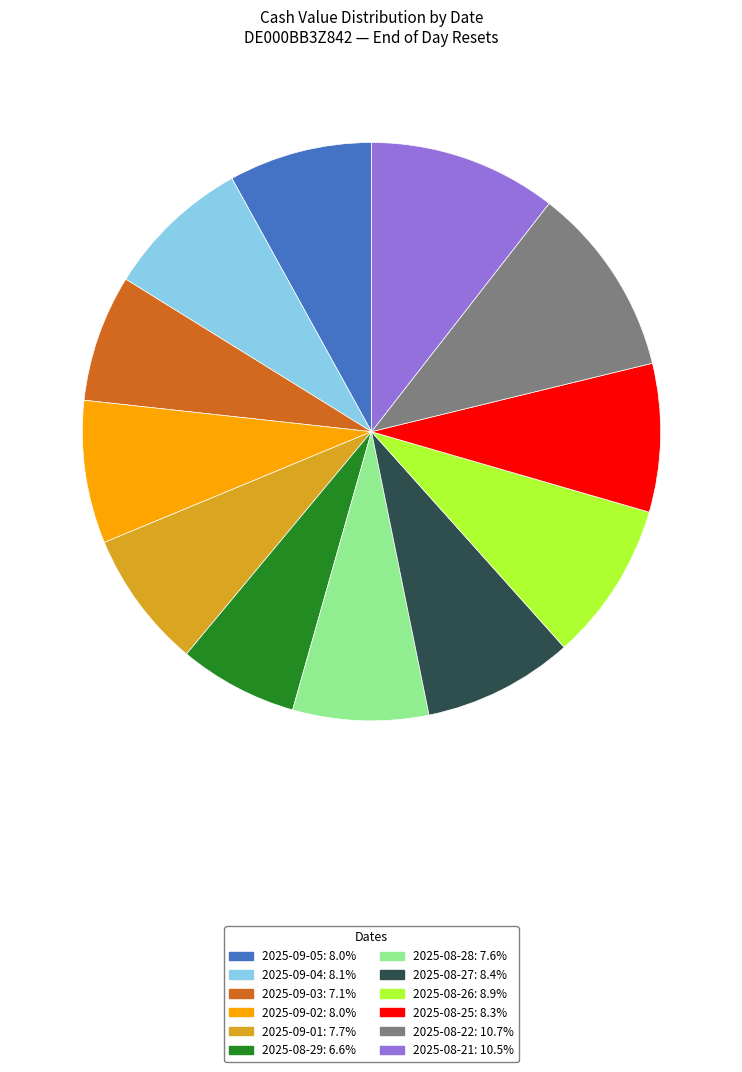

Is it true that 2025-08-27 is 1% of the pie?

False